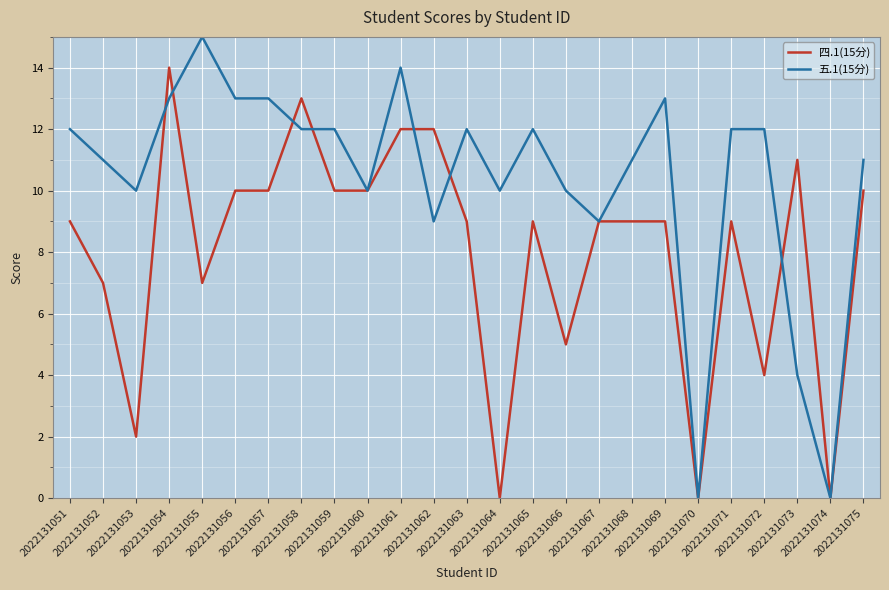

Reading left to right, list all the values displayed in this chart.

四.1(15分): 2022131051=9	2022131052=7	2022131053=2	2022131054=14	2022131055=7	2022131056=10	2022131057=10	2022131058=13	2022131059=10	2022131060=10	2022131061=12	2022131062=12	2022131063=9	2022131064=0	2022131065=9	2022131066=5	2022131067=9	2022131068=9	2022131069=9	2022131070=0	2022131071=9	2022131072=4	2022131073=11	2022131074=0	2022131075=10
五.1(15分): 2022131051=12	2022131052=11	2022131053=10	2022131054=13	2022131055=15	2022131056=13	2022131057=13	2022131058=12	2022131059=12	2022131060=10	2022131061=14	2022131062=9	2022131063=12	2022131064=10	2022131065=12	2022131066=10	2022131067=9	2022131068=11	2022131069=13	2022131070=0	2022131071=12	2022131072=12	2022131073=4	2022131074=0	2022131075=11